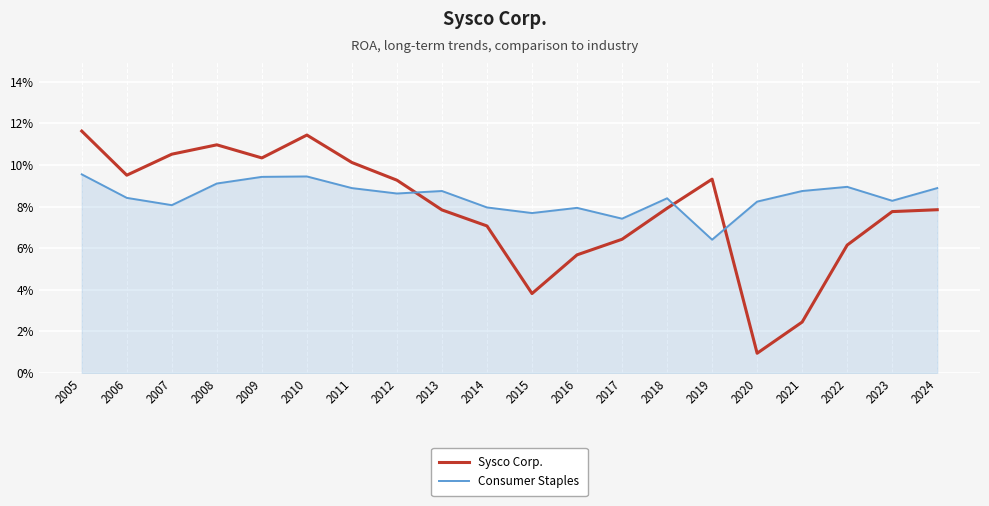

How many intersections are there between Sysco Corp. and Consumer Staples?

3